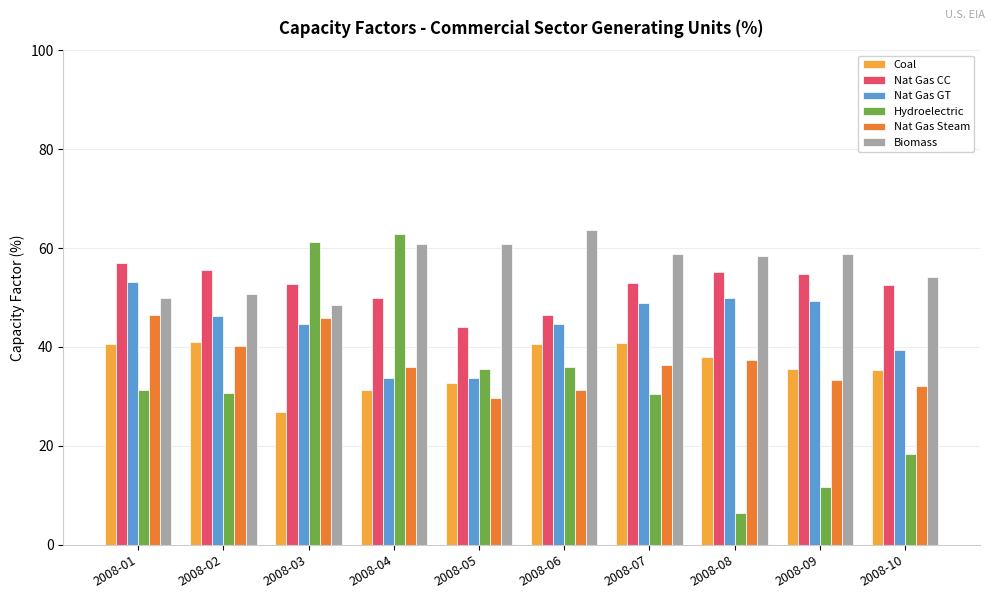

Read the Nat Gas GT value at 2008-05.

33.7